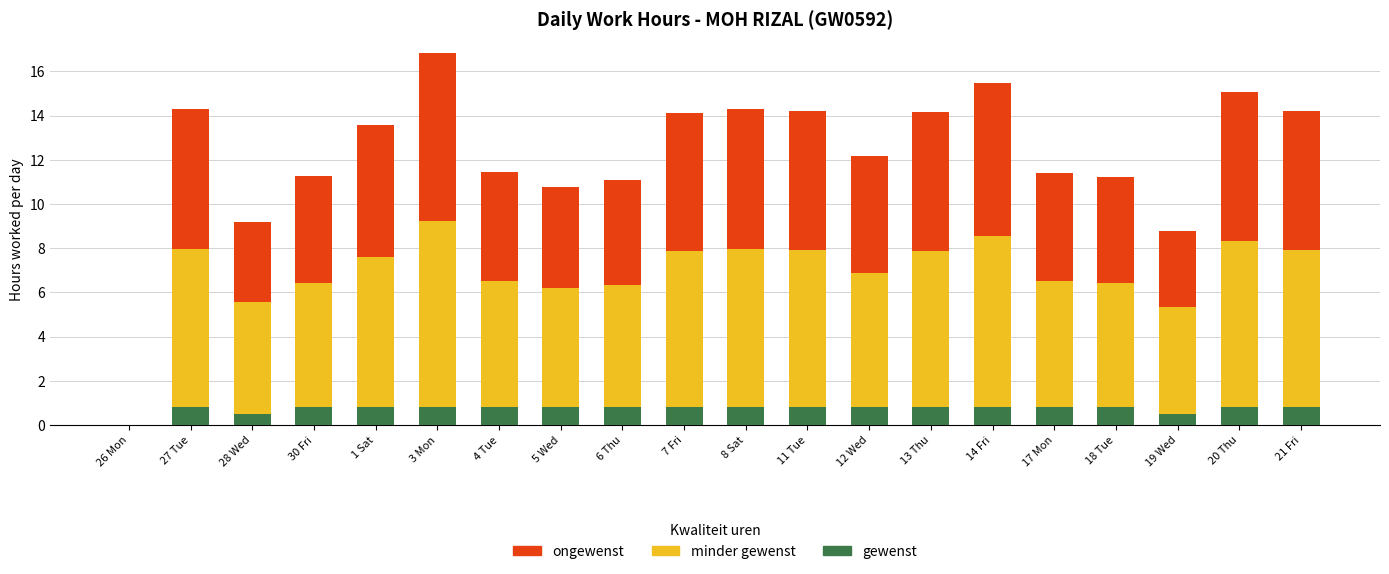

What is the total value across all series at 18 Tue?

11.2